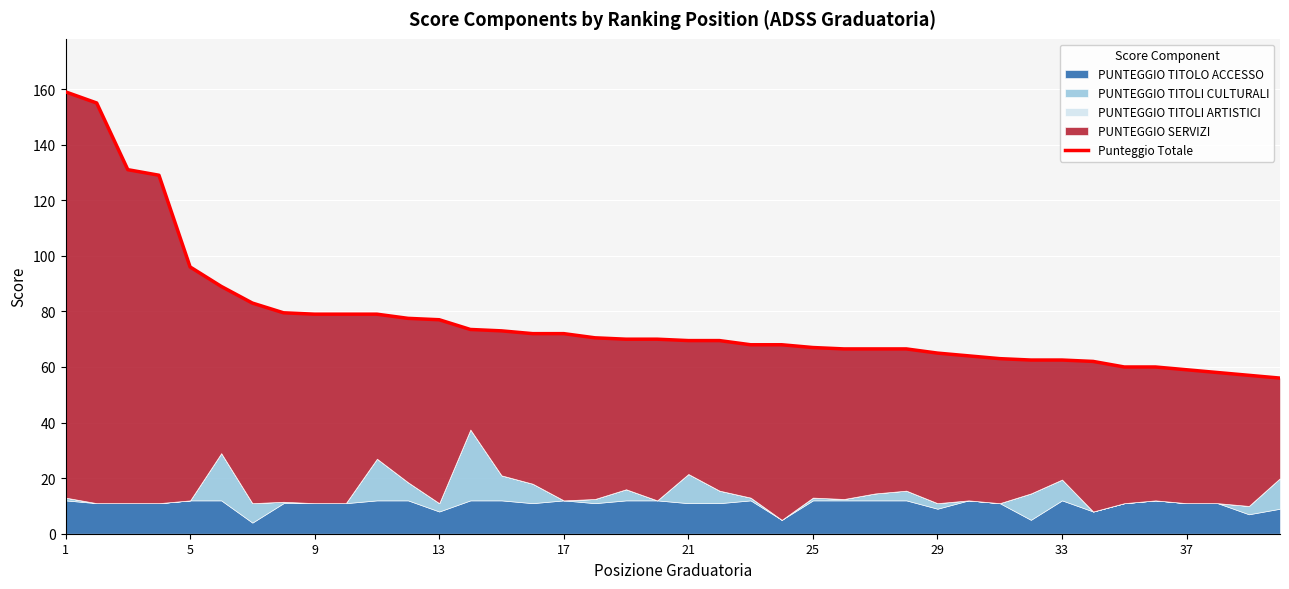

How many categories are shown in the chart?

40